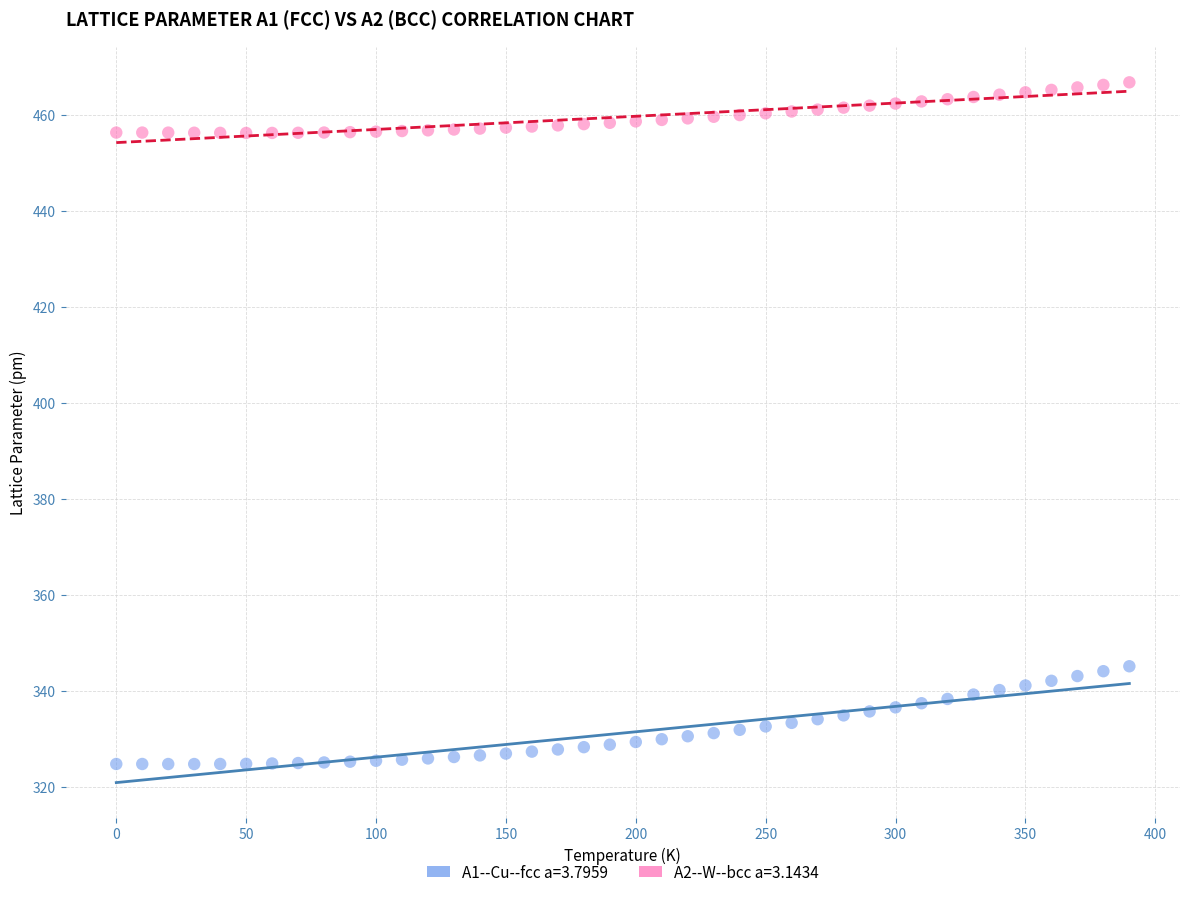

Across all data points, what is the range of Y values (max minus min)?

141.9